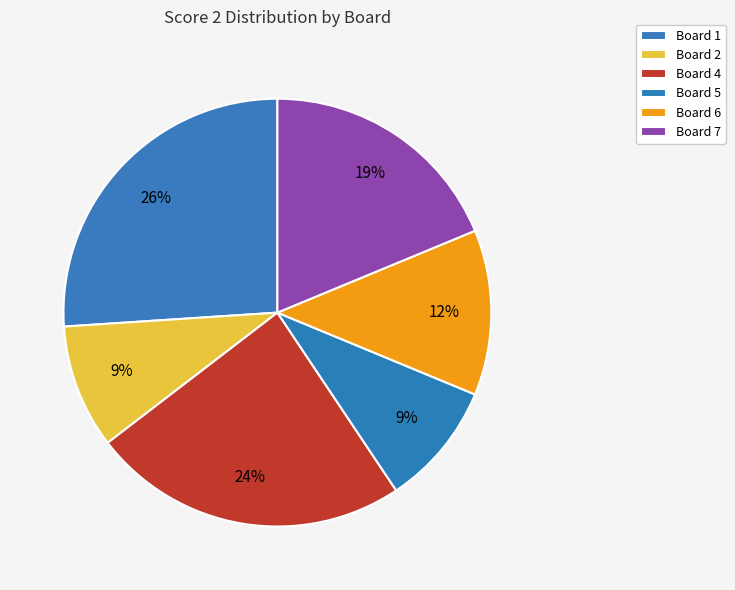

How many slices are in this pie chart?

6